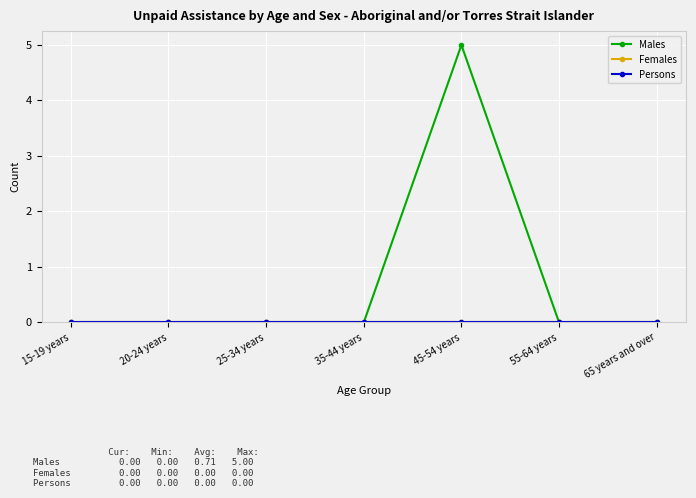

True or false: Males and Persons intersect in this chart.

False